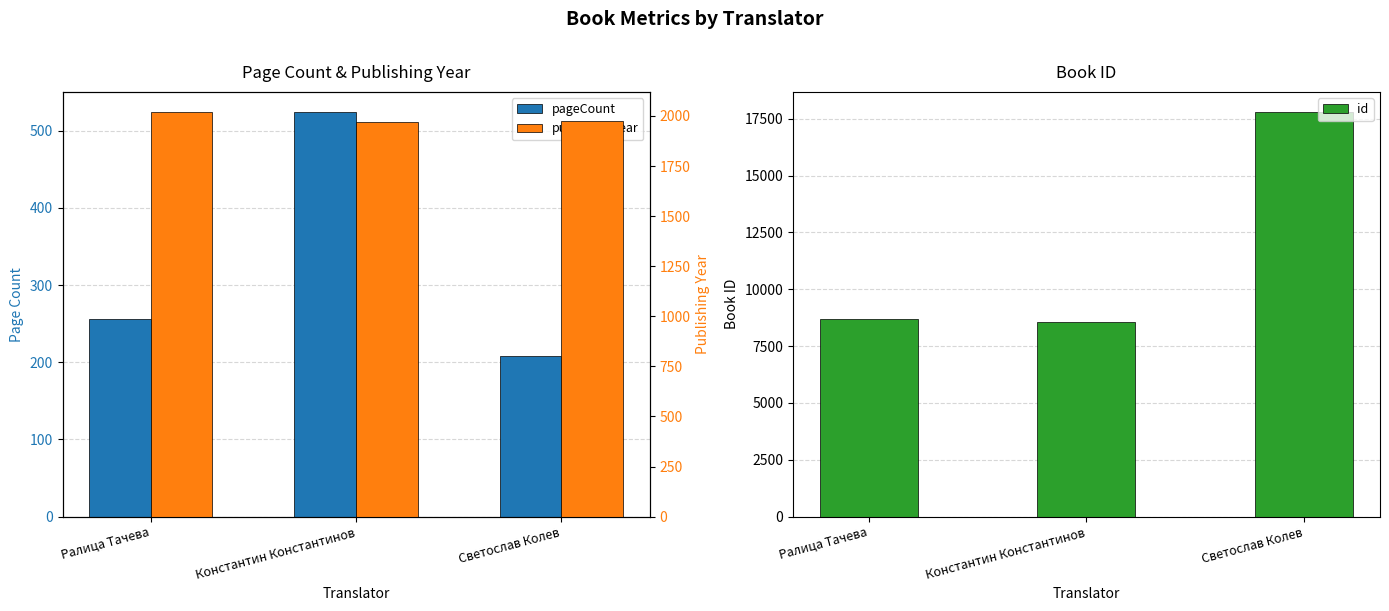

What is the difference between the maximum and minimum values in the pageCount series?

316